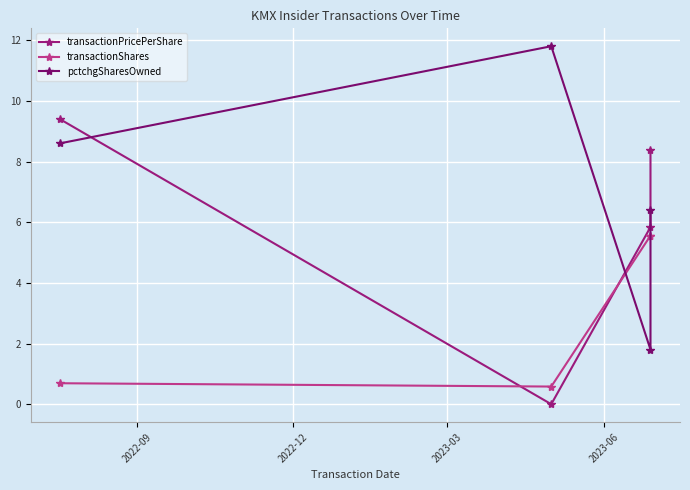

True or false: transactionShares has more than 0 interior local peaks.

False